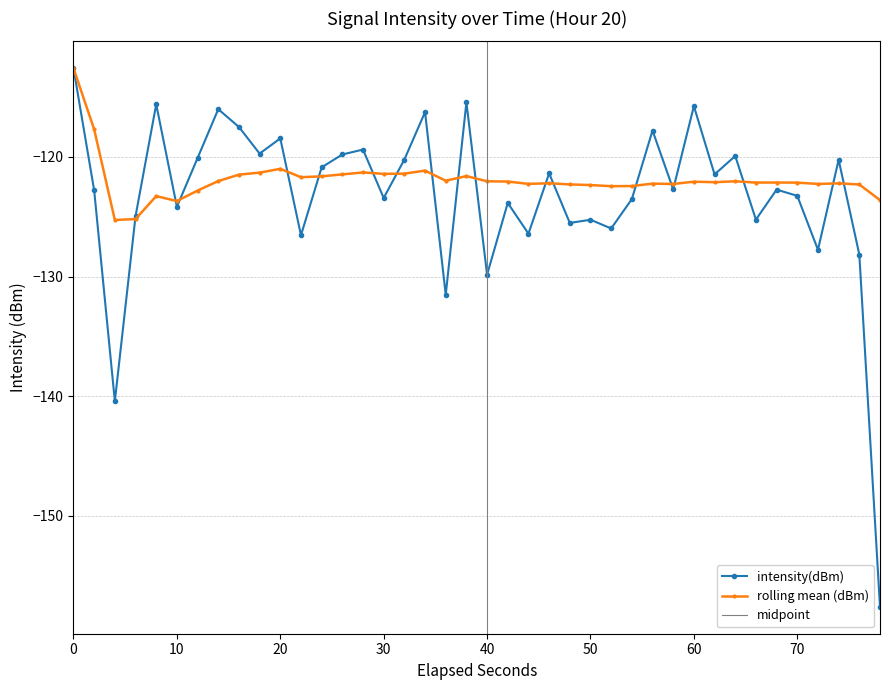

What is the minimum value shown in the chart?

-157.6